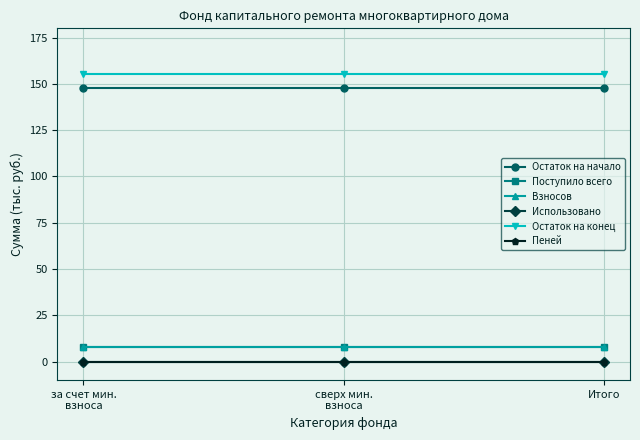

The Поступило всего series shows 7.6 at за счет мин.
взноса. True or false?

True